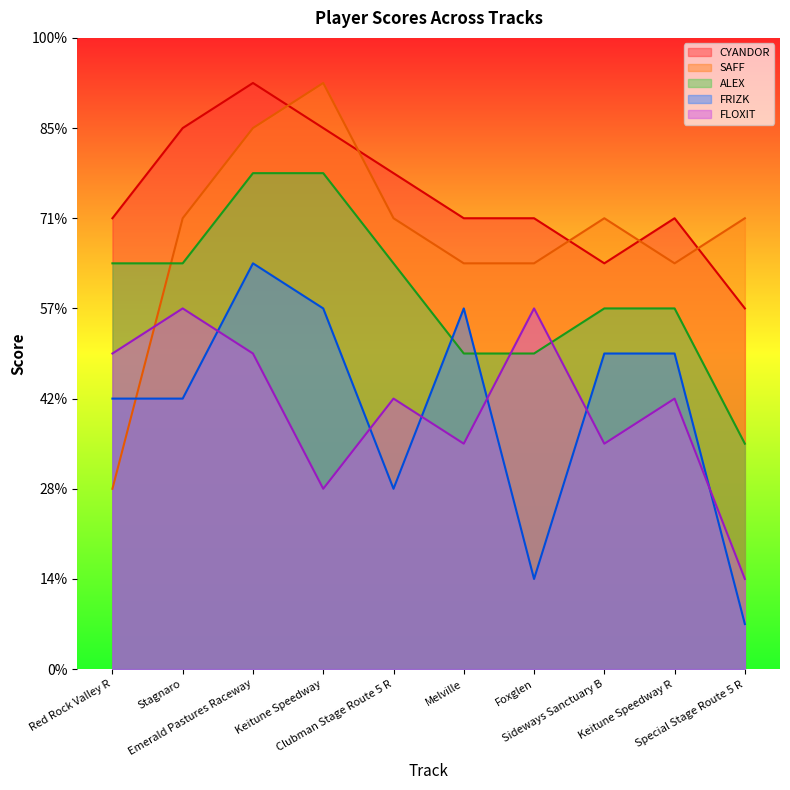

Between Emerald Pastures Raceway and Clubman Stage Route 5 R, which series saw the biggest shift?

FRIZK